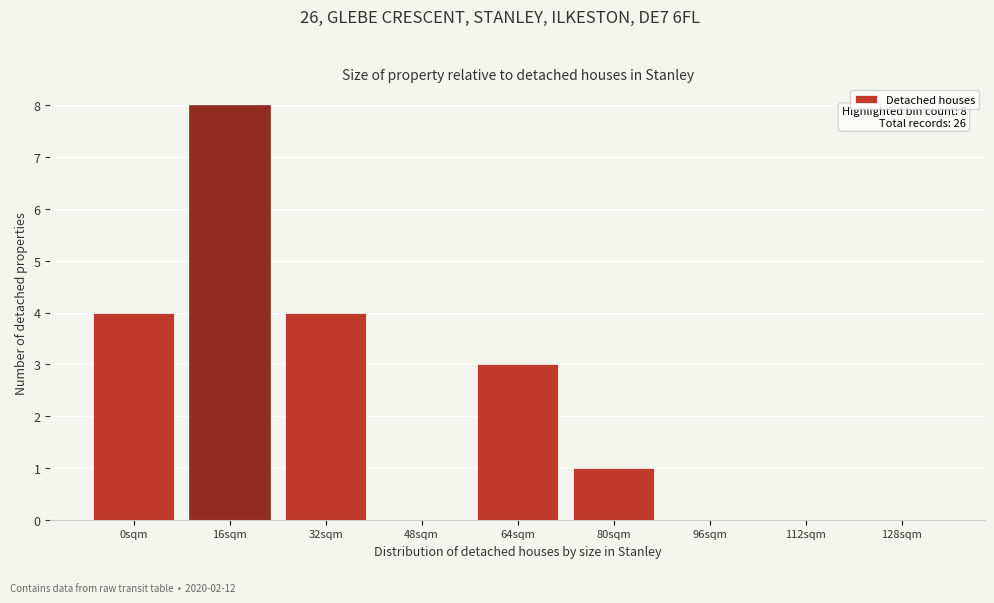

Reading right to left, extract all data points from this chart.

128sqm=0	112sqm=0	96sqm=0	80sqm=1	64sqm=3	48sqm=0	32sqm=4	16sqm=8	0sqm=4